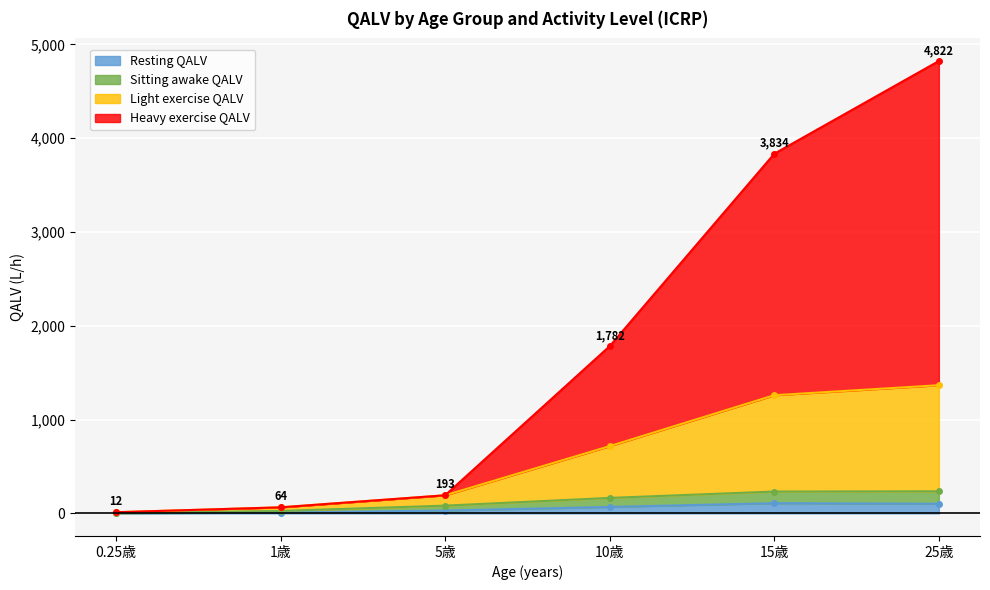

True or false: Sitting awake QALV and Resting QALV intersect in this chart.

False